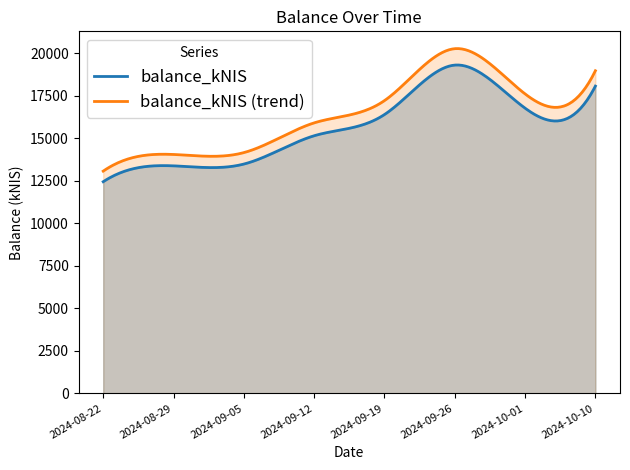

Which has a higher value, 2024-09-05 or 2024-10-10?

2024-10-10